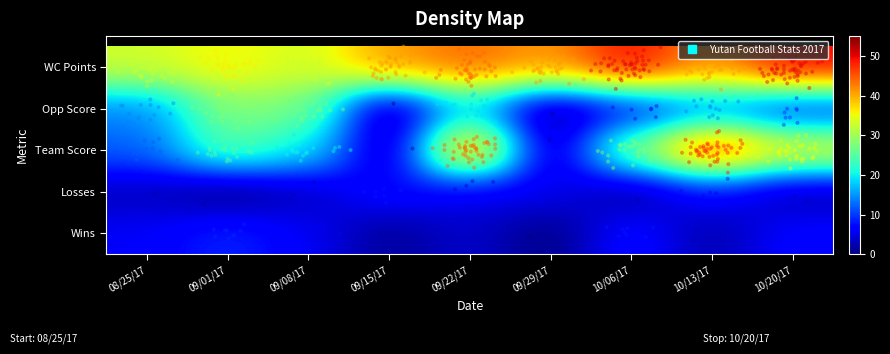

At which category does the chart reach its minimum across all series?

09/29/17